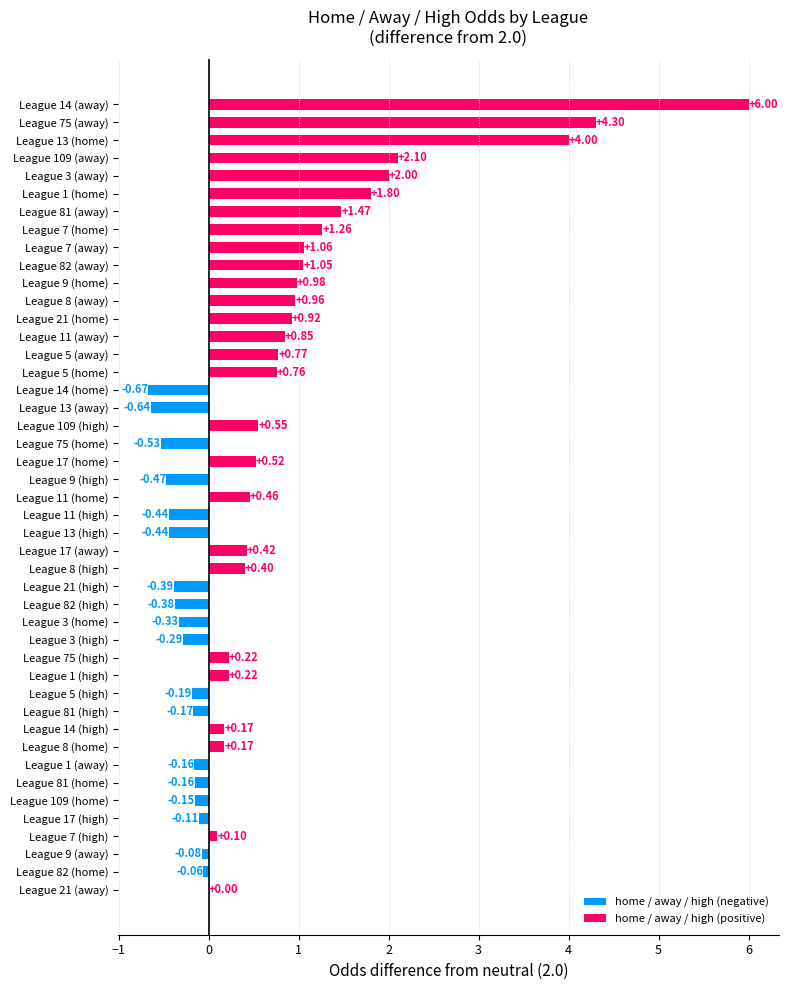

Which has a higher value, League 17 (high) or League 109 (high)?

League 109 (high)